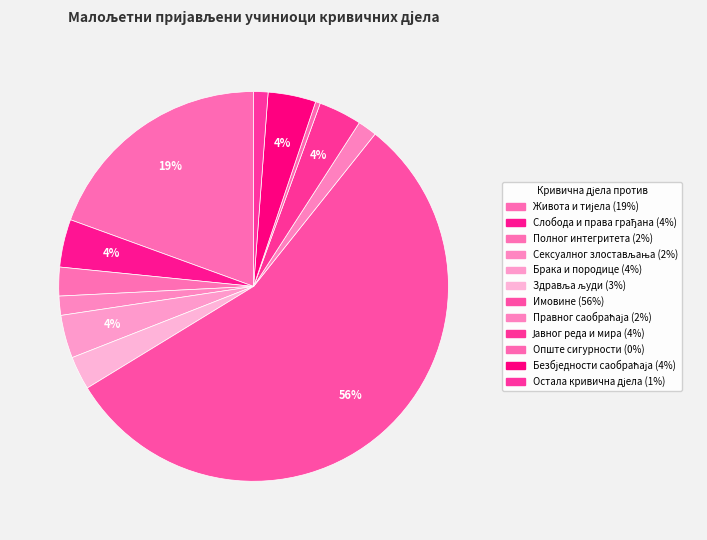

What is the smallest slice in the pie chart?

Опште сигурности